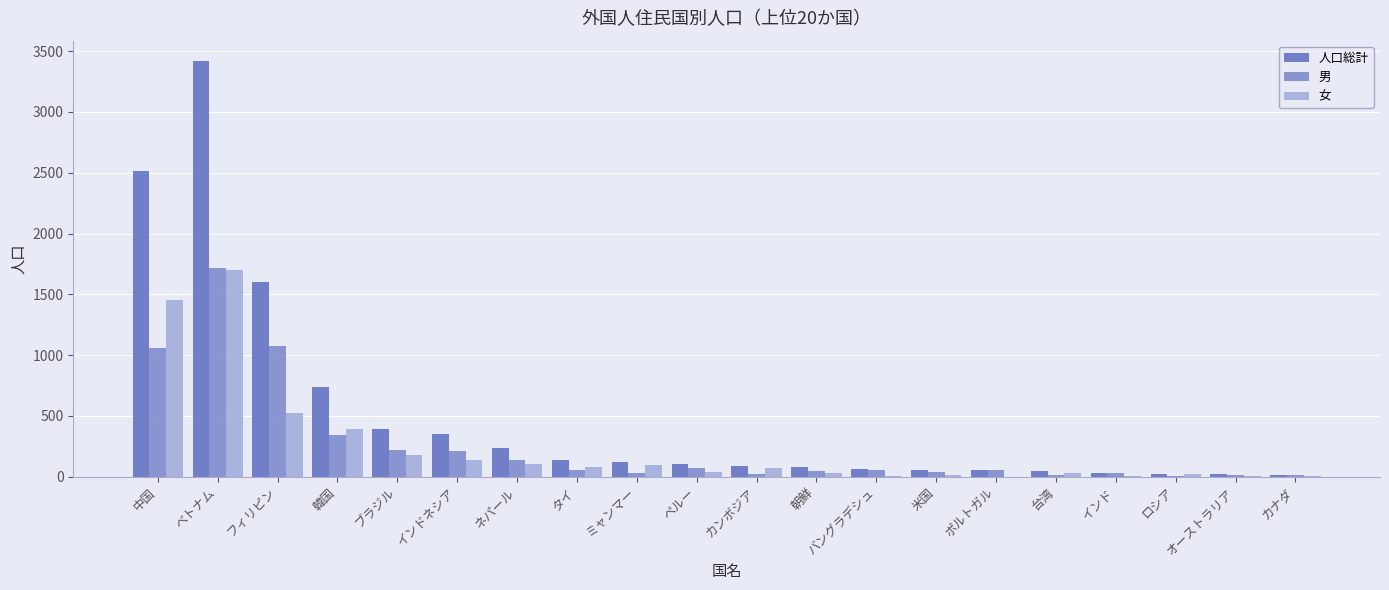

Where is 女 nearest to the value 849?

フィリピン